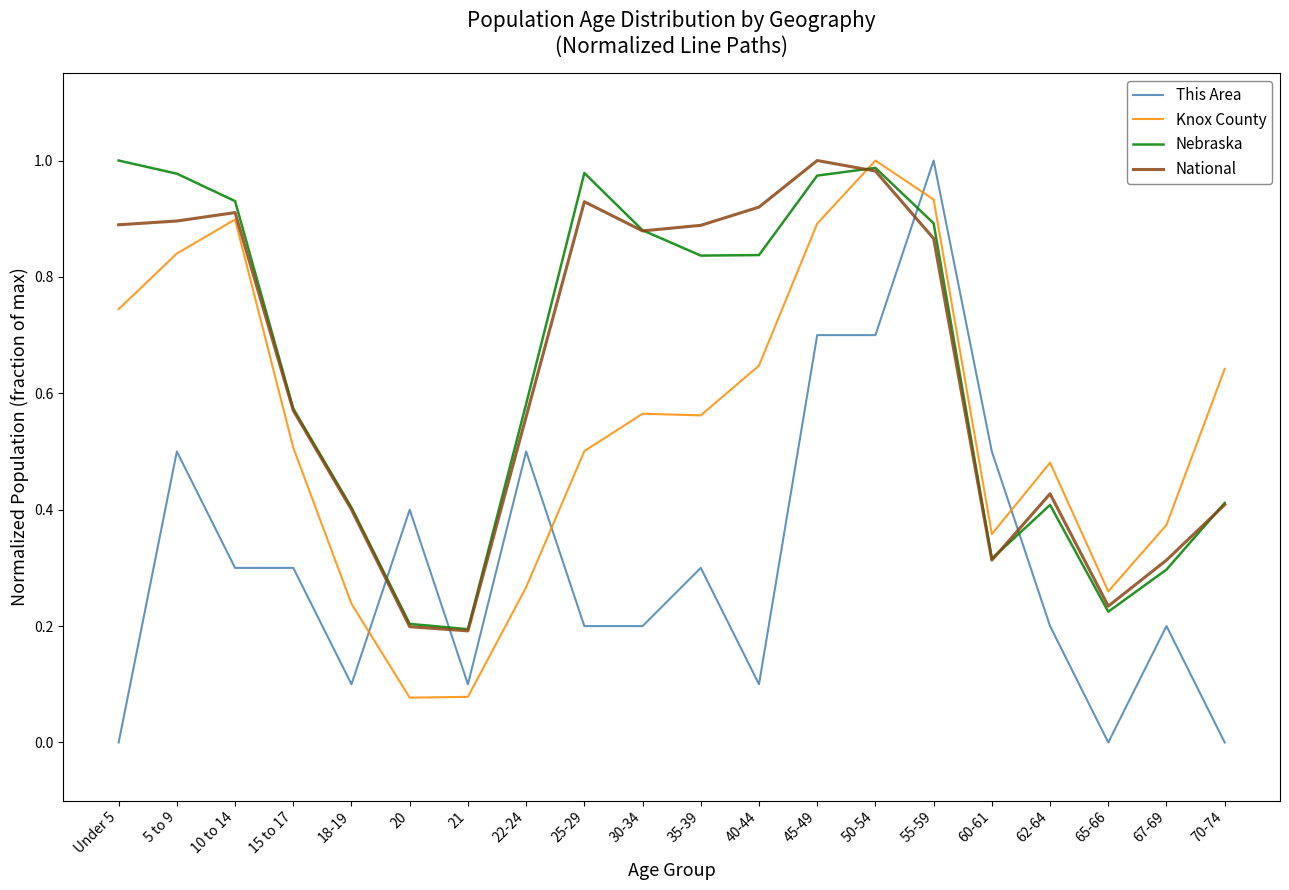

Is the value of Knox County at 30-34 greater than the value of National at 65-66?

Yes